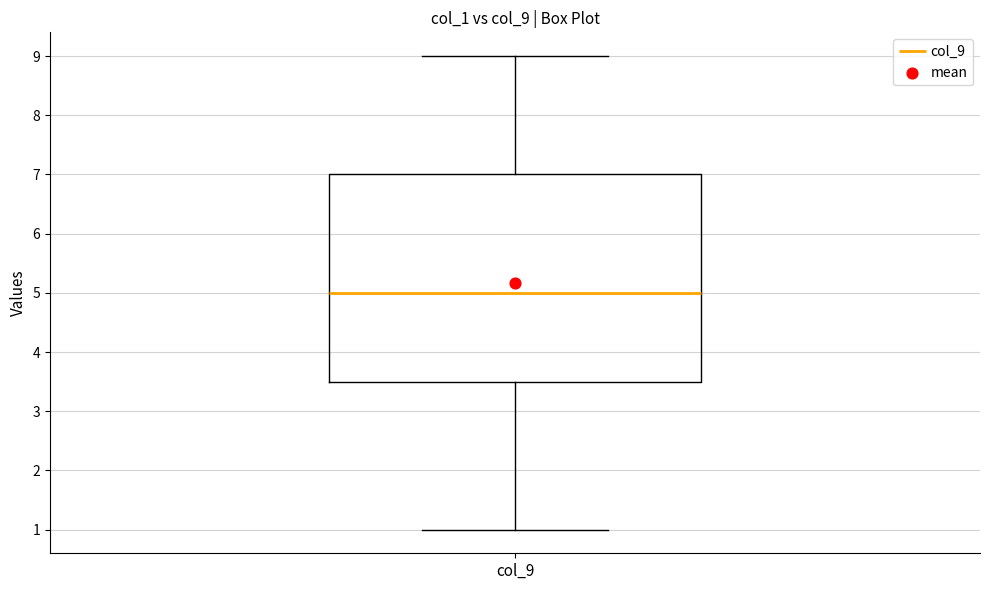

Read this box plot against the y-axis: the position of the median line, the range covered by the box, and the ends of both whiskers. The values are not printed on the chart, so give them approximately, as read against the axis.

median 5.0, box 3.5 to 7.0, whiskers 1.0 to 9.0